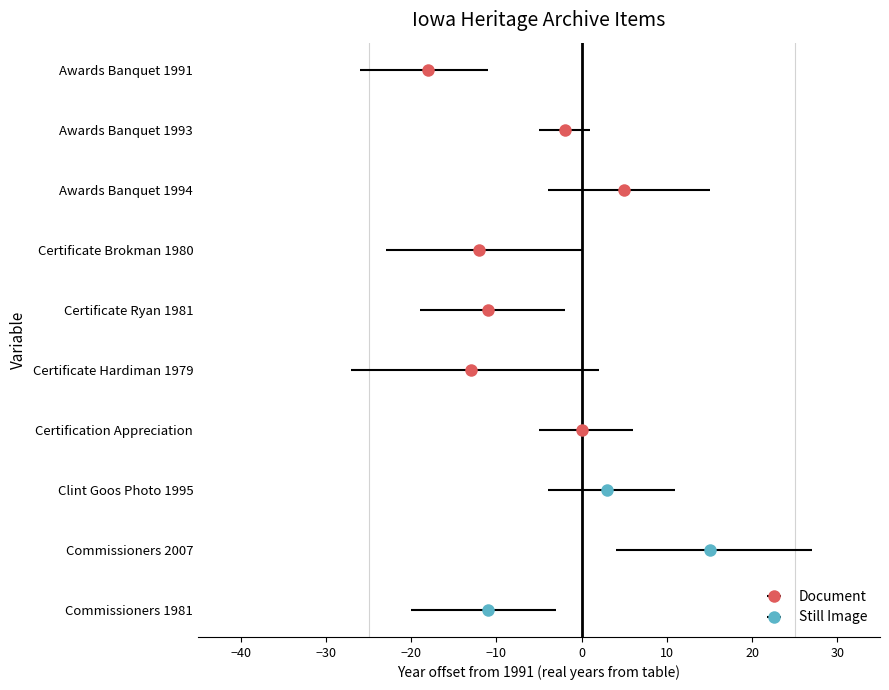

What are all the series names shown in the legend?

Document, Still Image